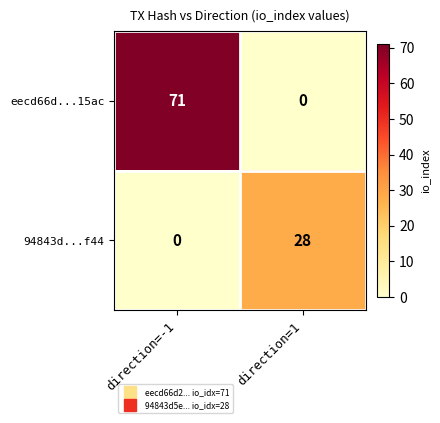

Which series has the largest range (max minus min)?

eecd66d...15ac